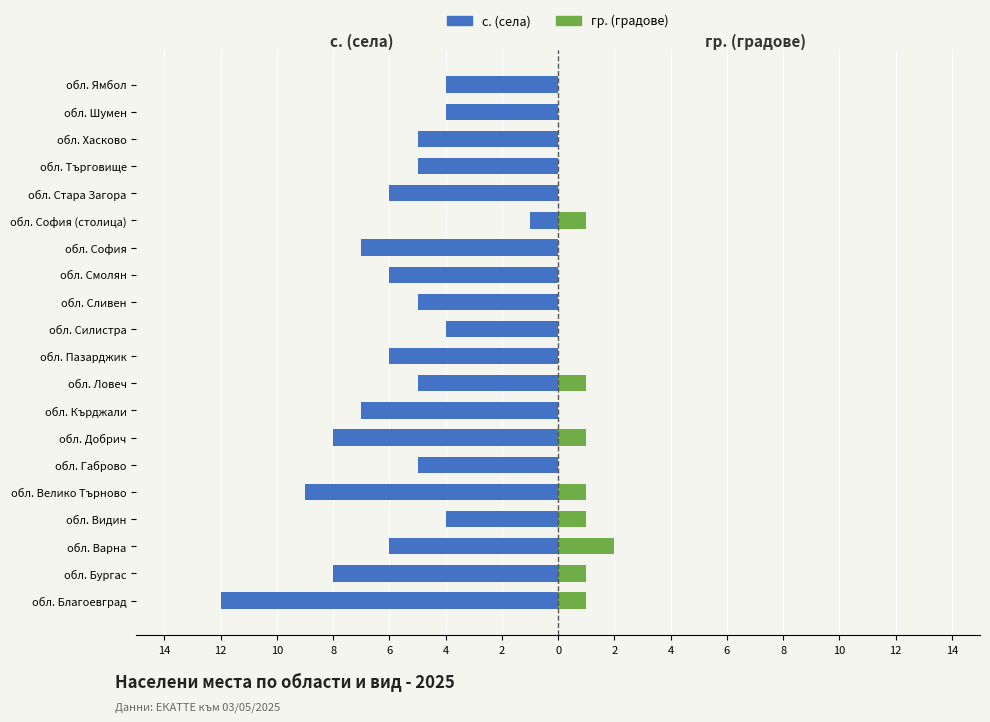

The value of гр. (градове) at обл. Велико Търново is 0. True or false?

False